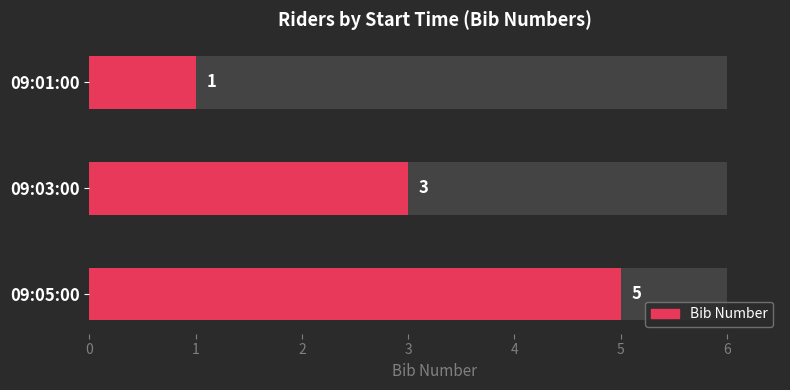

What is the change in value from 09:01:00 to 09:05:00?

+4